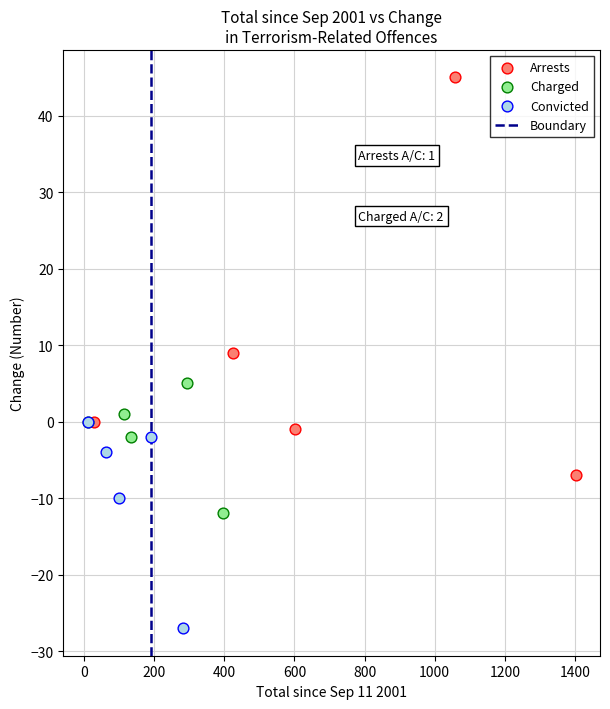

Which series reaches the minimum Y coordinate?

Convicted